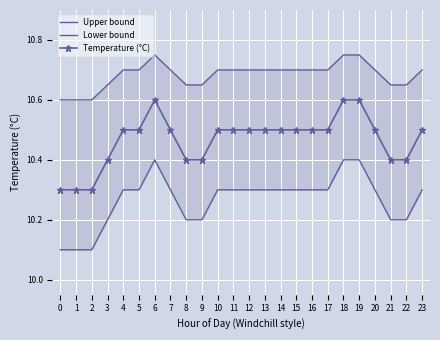

How many distinct data groups are displayed?

3